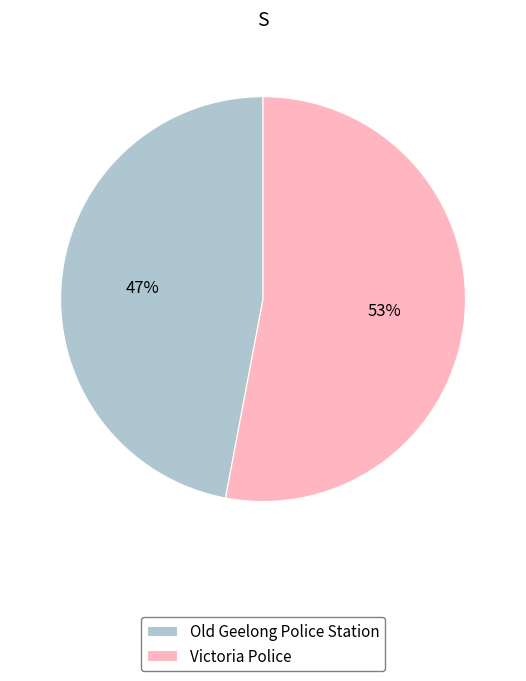

Does Victoria Police account for over 50% of the chart?

Yes